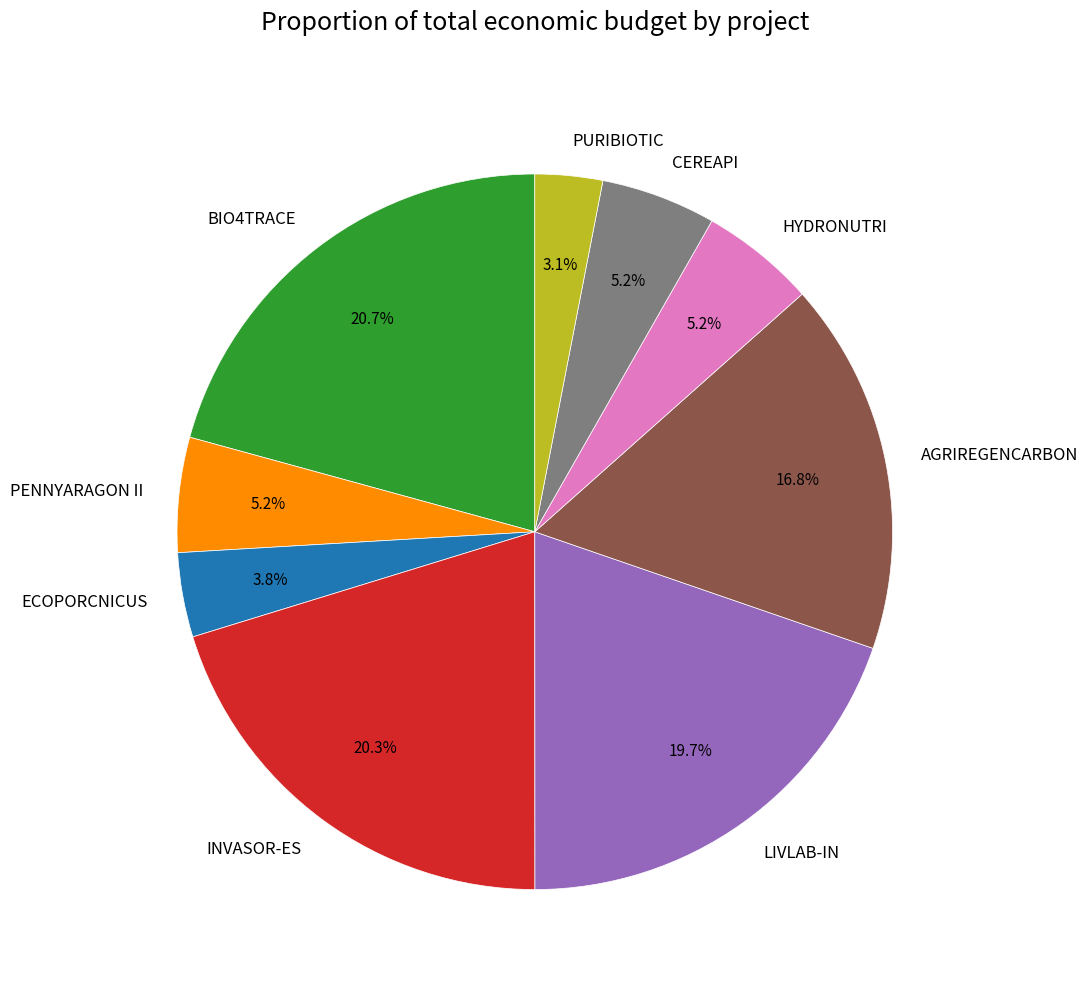

True or false: AGRIREGENCARBON accounts for 17% of the total.

True